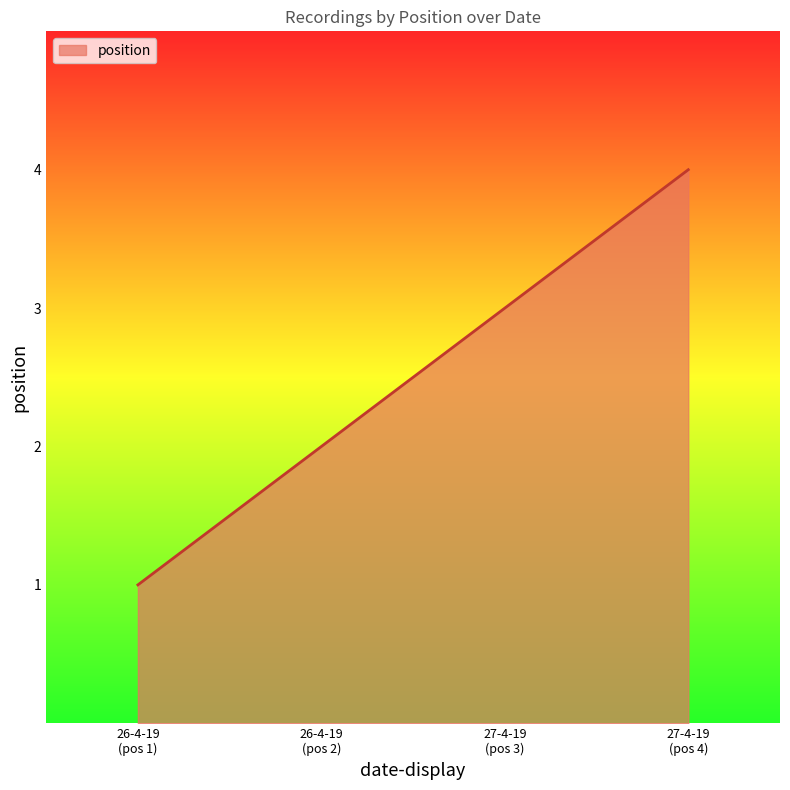

How many values are between 2 and 4?

3